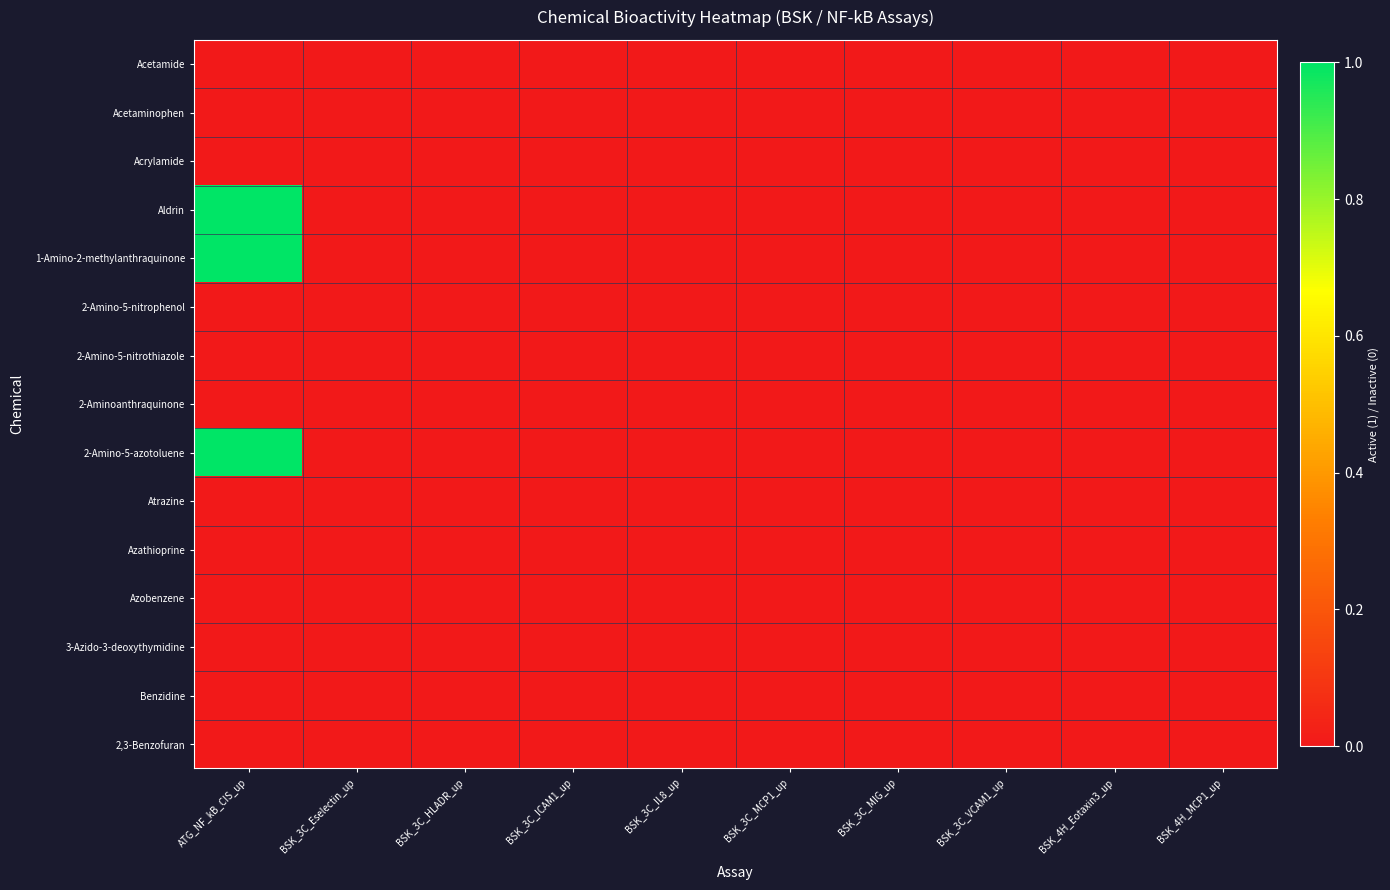

What is the difference between the highest and lowest values at ATG_NF_kB_CIS_up?

1